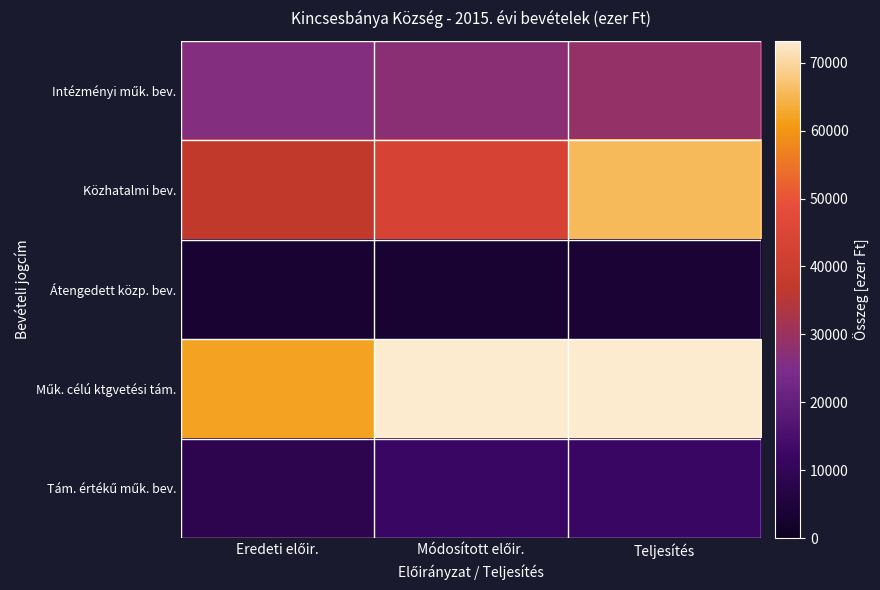

Count the number of data series in this chart.

5